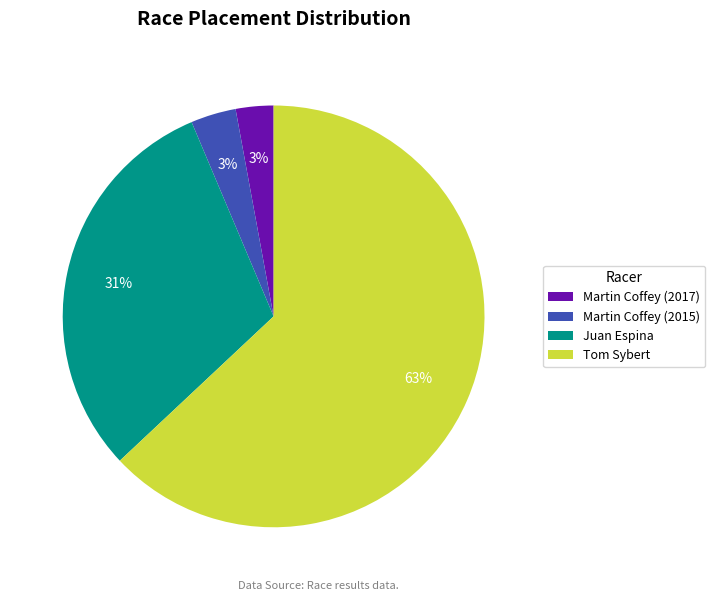

Is it true that Juan Espina is 31% of the pie?

True